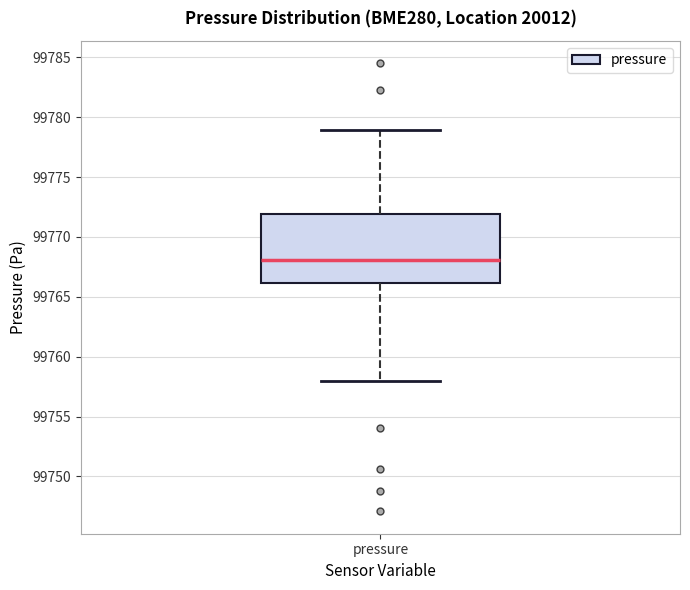

Where does the lower whisker of the box for pressure end on the y-axis? The values are not printed on the chart, so give them approximately, as read against the axis.

99758